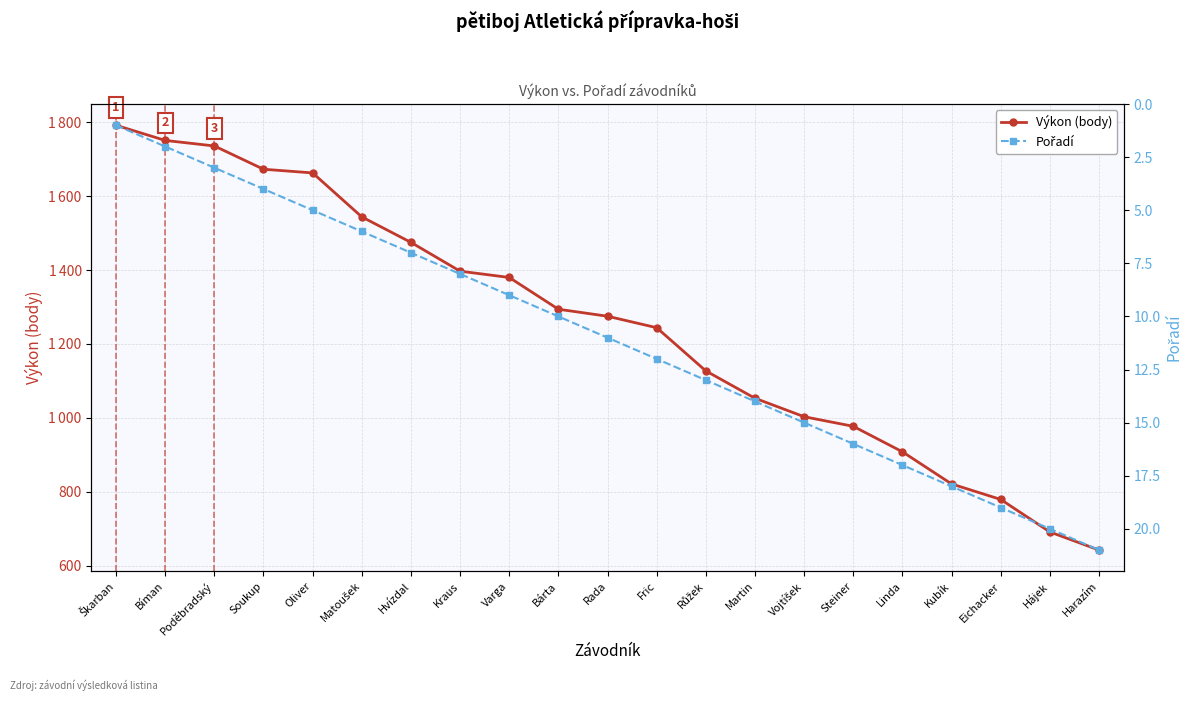

What position from the left is Linda?

17